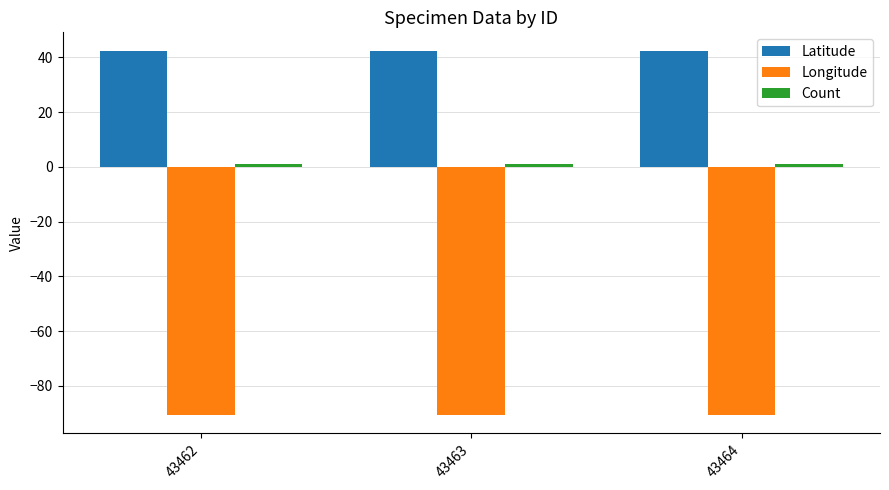

What is the sum of all Longitude values?

-271.9